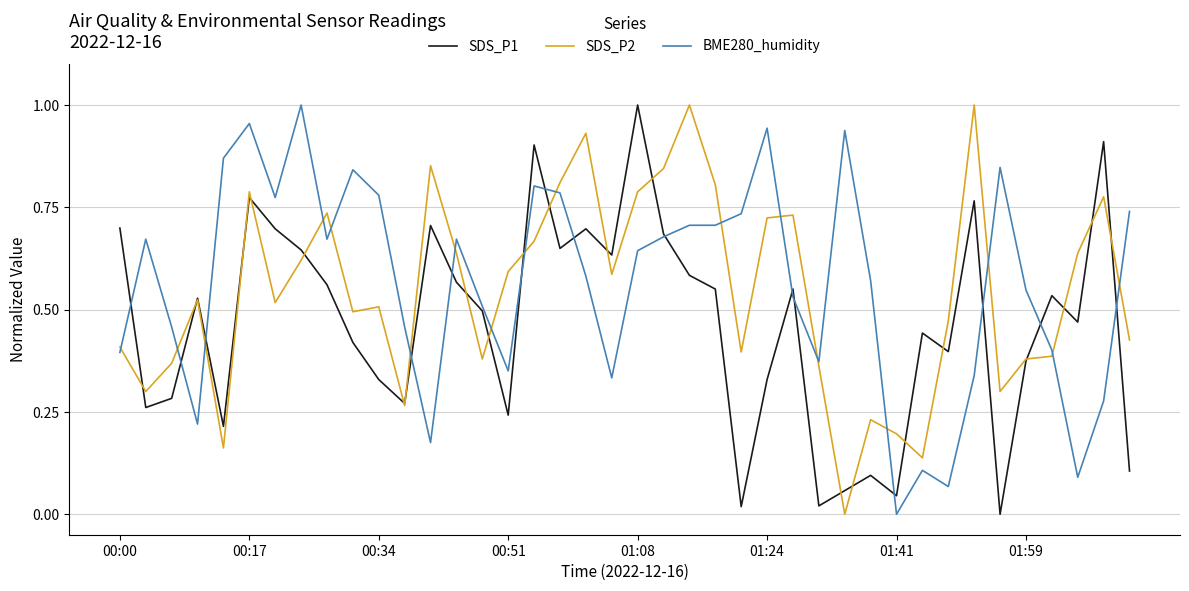

True or false: SDS_P1 has more than 1 interior local peaks.

True